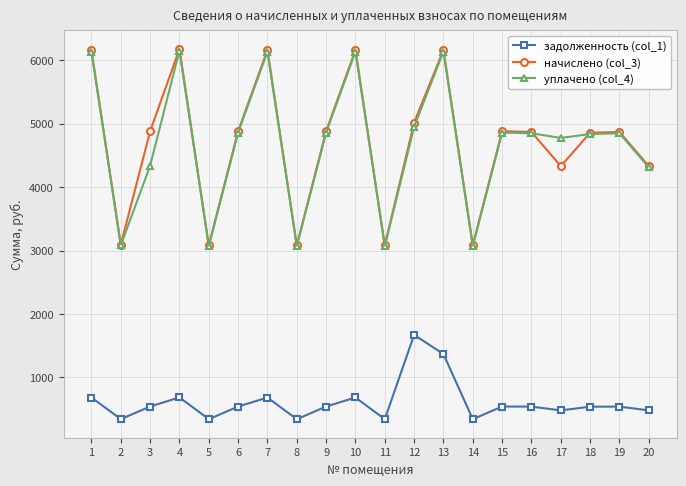

Count the number of categories in the chart.

20